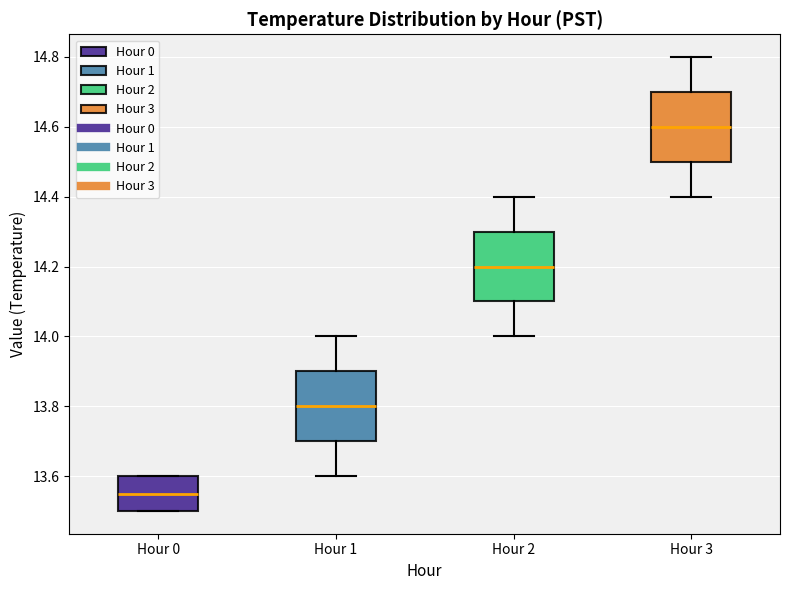

Which box's median line is the highest?

Hour 3